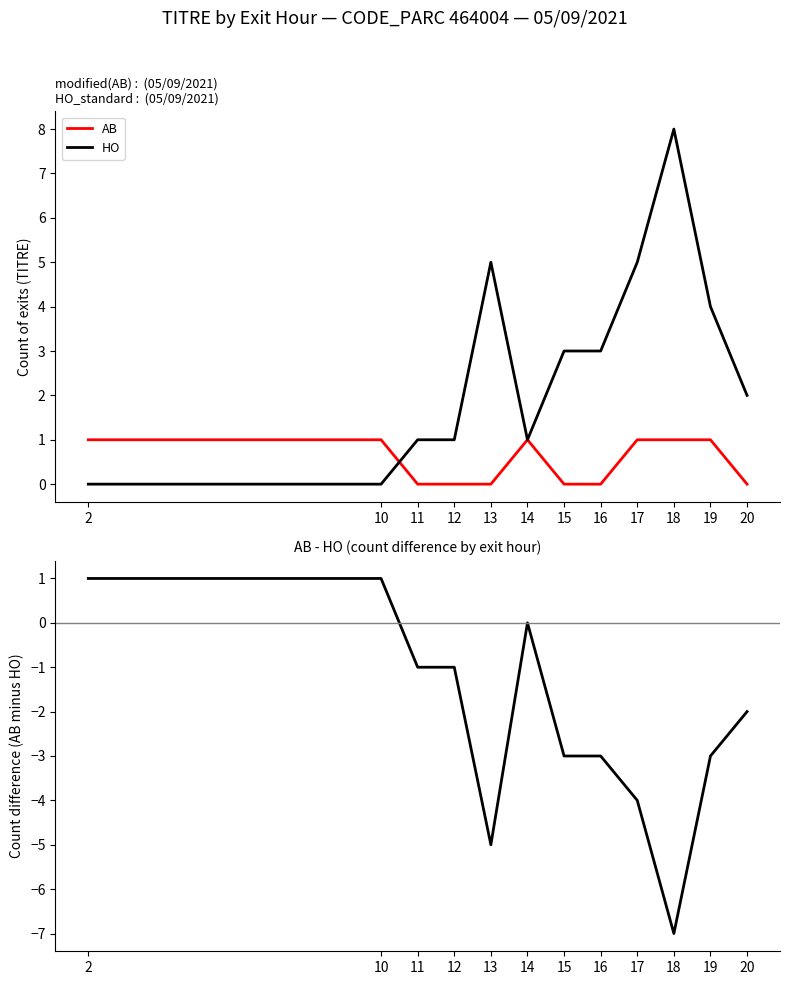

Which has a higher value, 15 or 20?

15